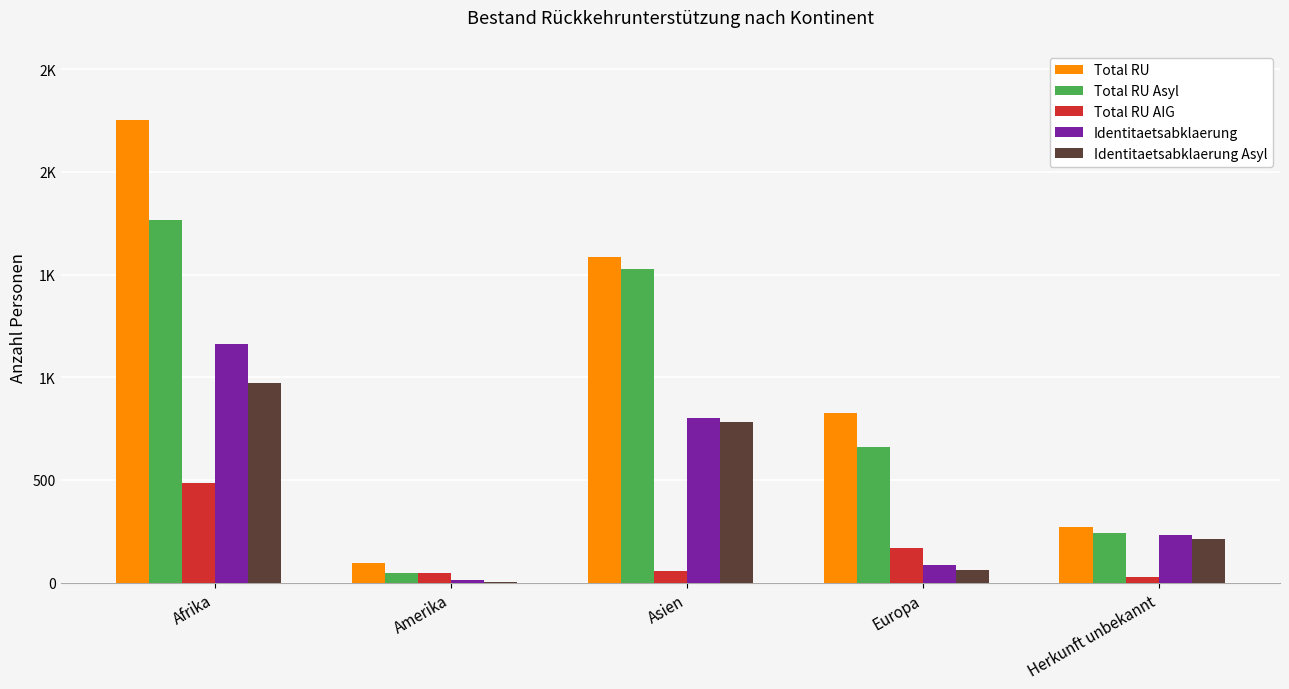

Rank the series by their maximum value, from lowest to highest.

Total RU AIG, Identitaetsabklaerung Asyl, Identitaetsabklaerung, Total RU Asyl, Total RU